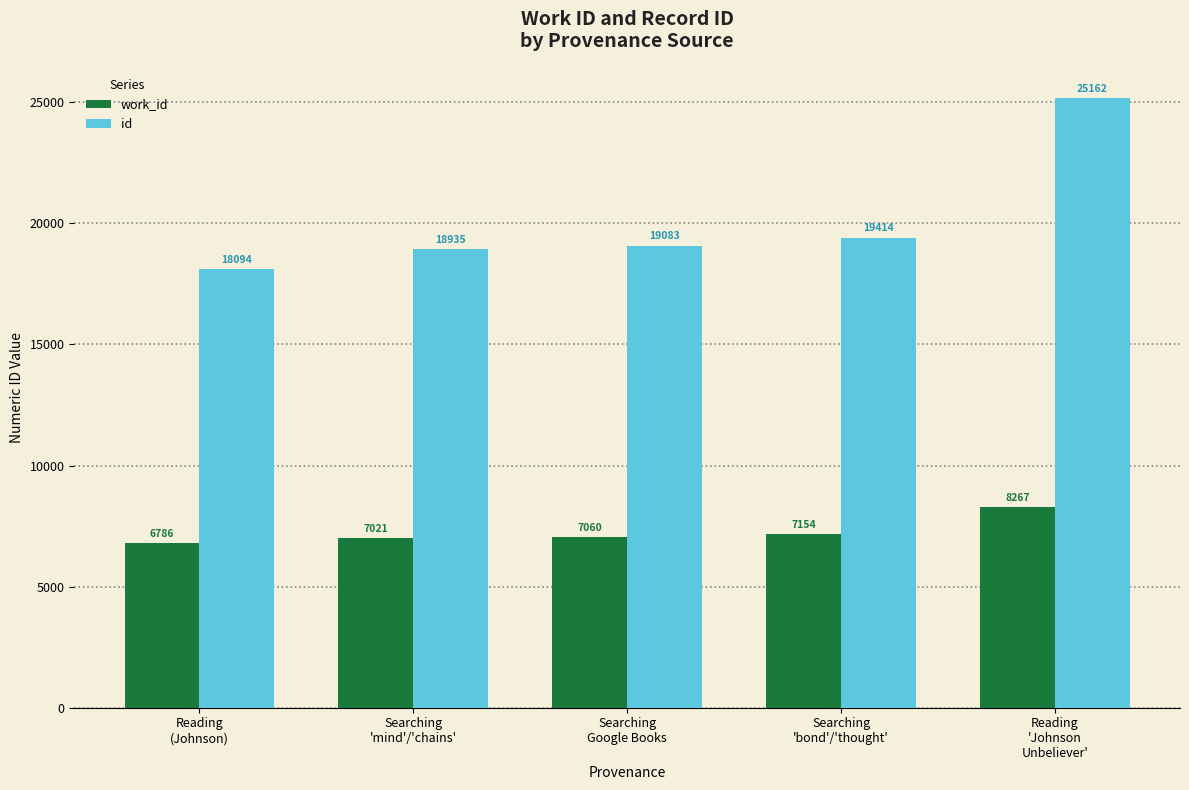

Rank the series by their maximum value, from lowest to highest.

work_id, id